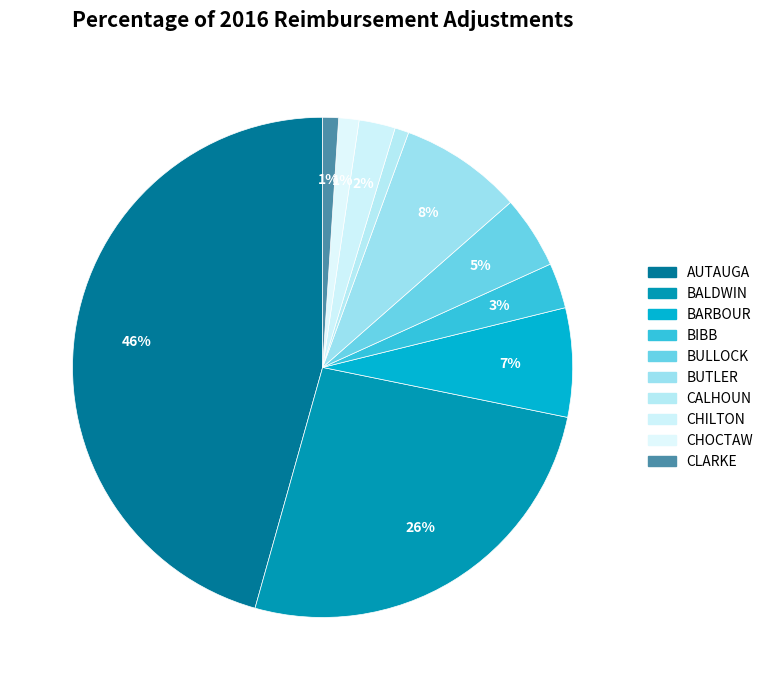

What is the largest slice in the pie chart?

AUTAUGA